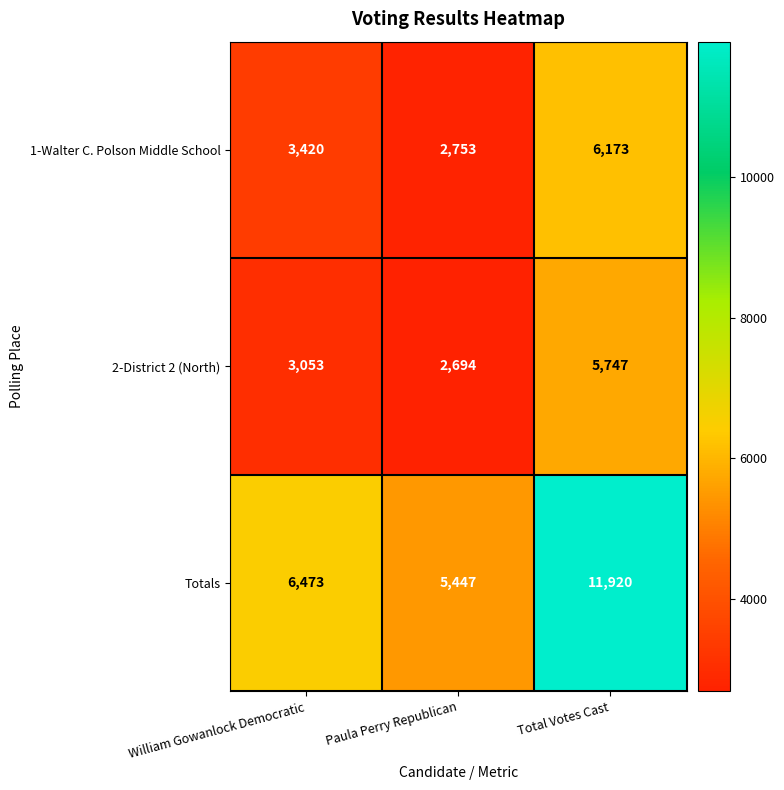

Which series has the largest total across all categories?

Totals